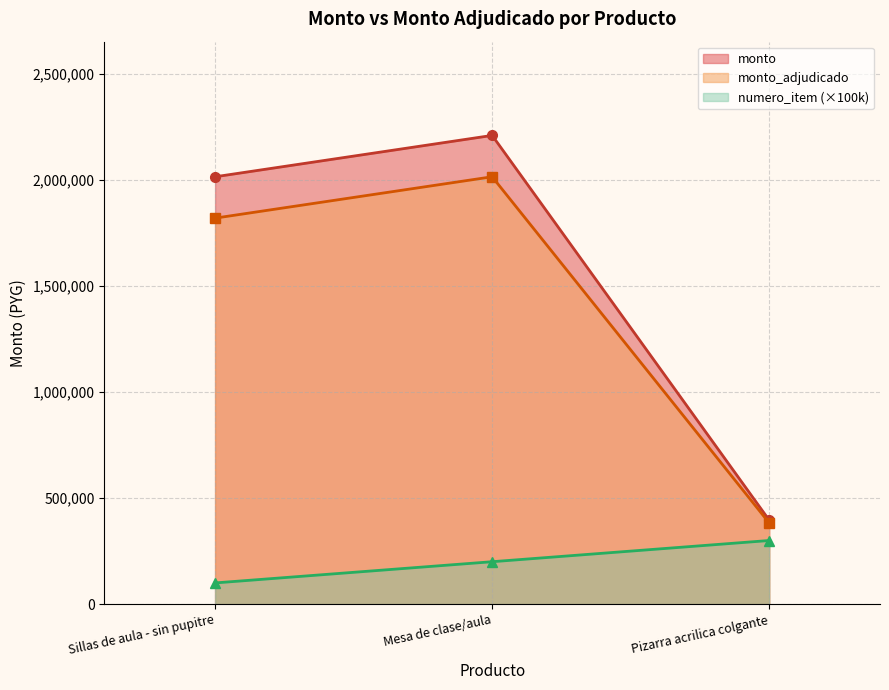

Which series has the largest total across all categories?

monto